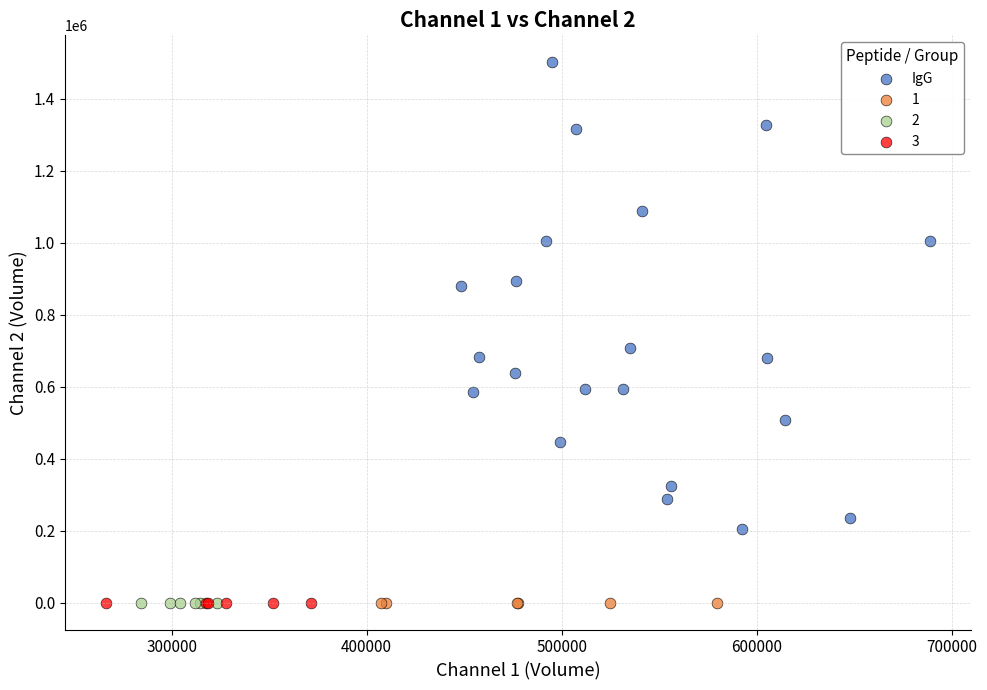

Which series reaches the maximum Y coordinate?

IgG